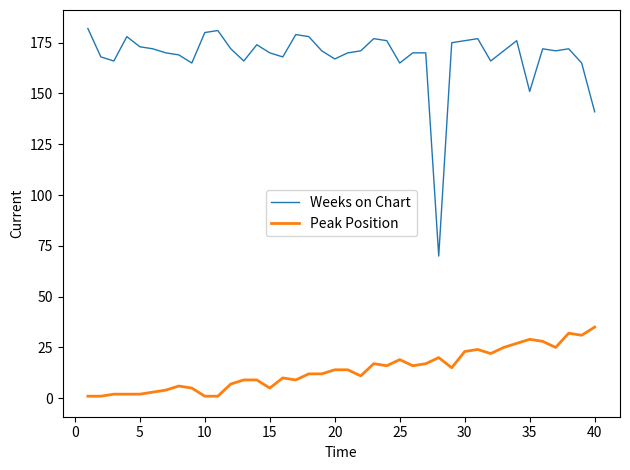

Where is Weeks on Chart nearest to the value 126?

40